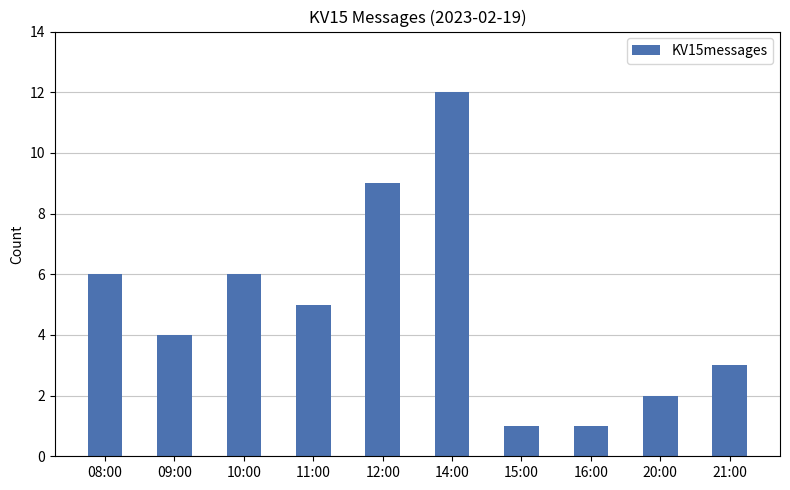

True or false: the data shows 3 at 20:00.

False